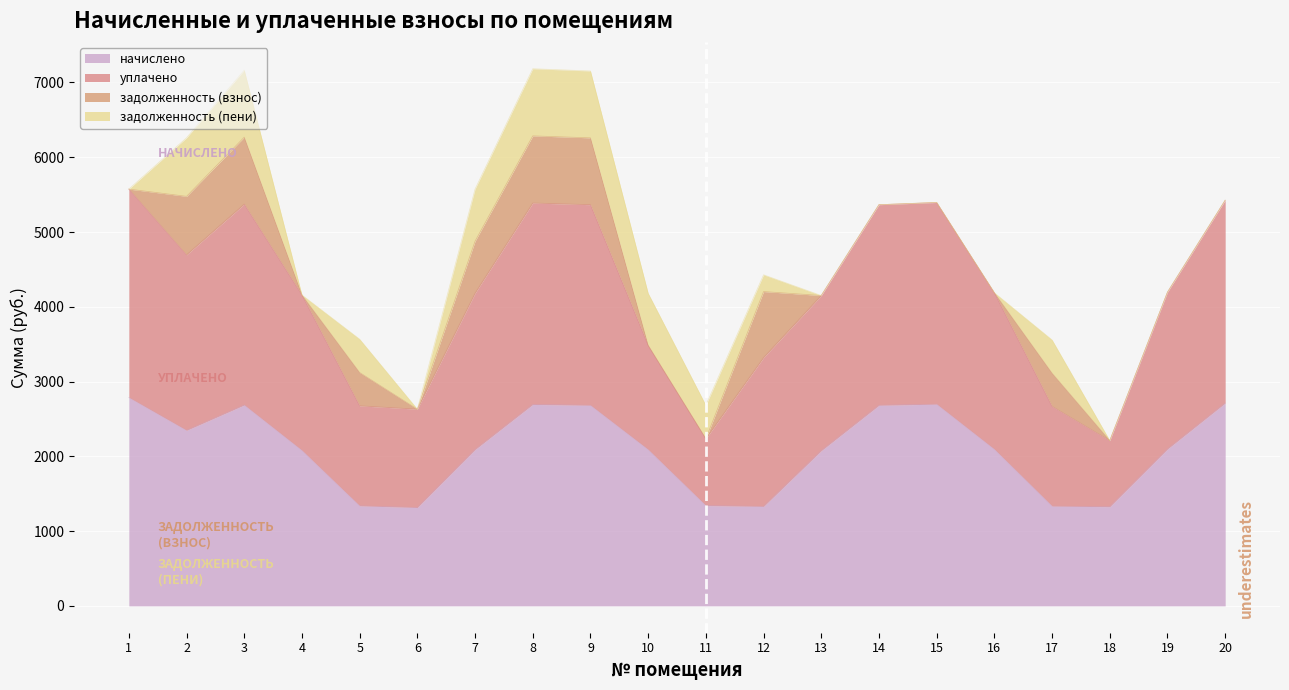

True or false: уплачено has a value of 1193.2 at 7.

False